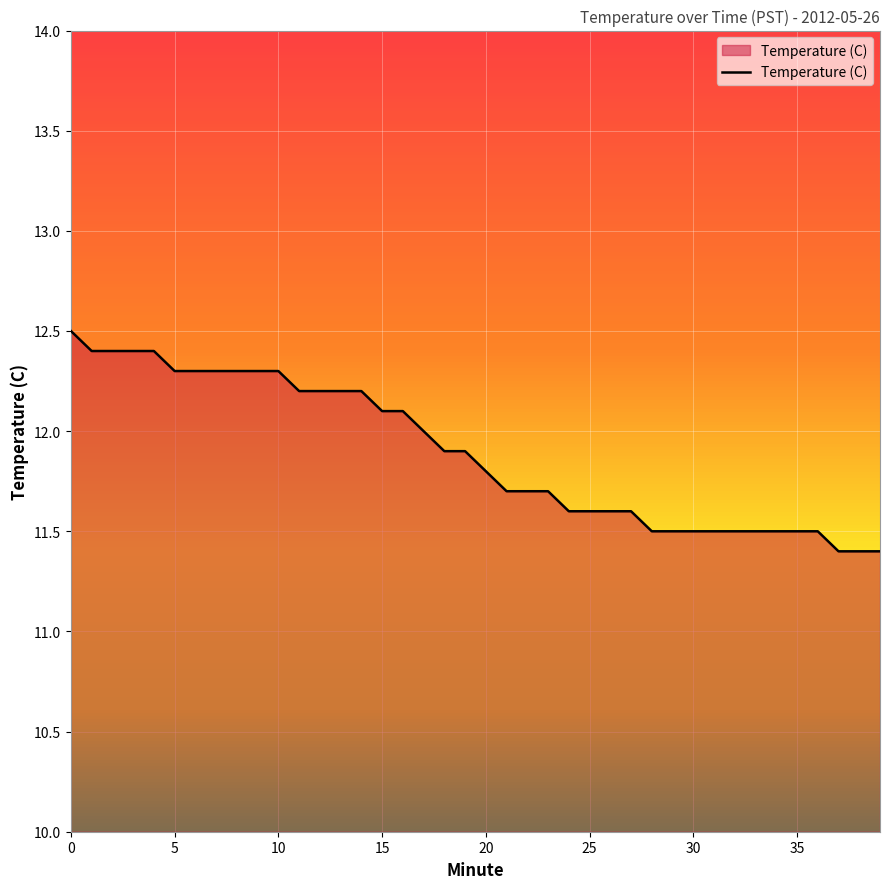

What is the greatest value displayed?

12.5